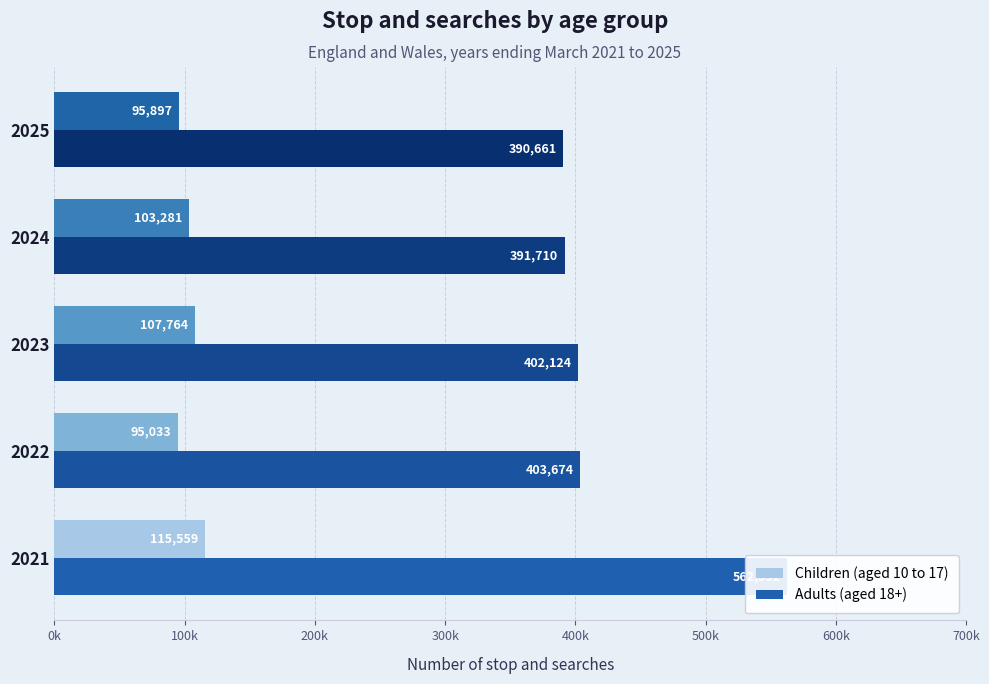

Which series changed the most between 2021 and 2025?

Adults (aged 18+)